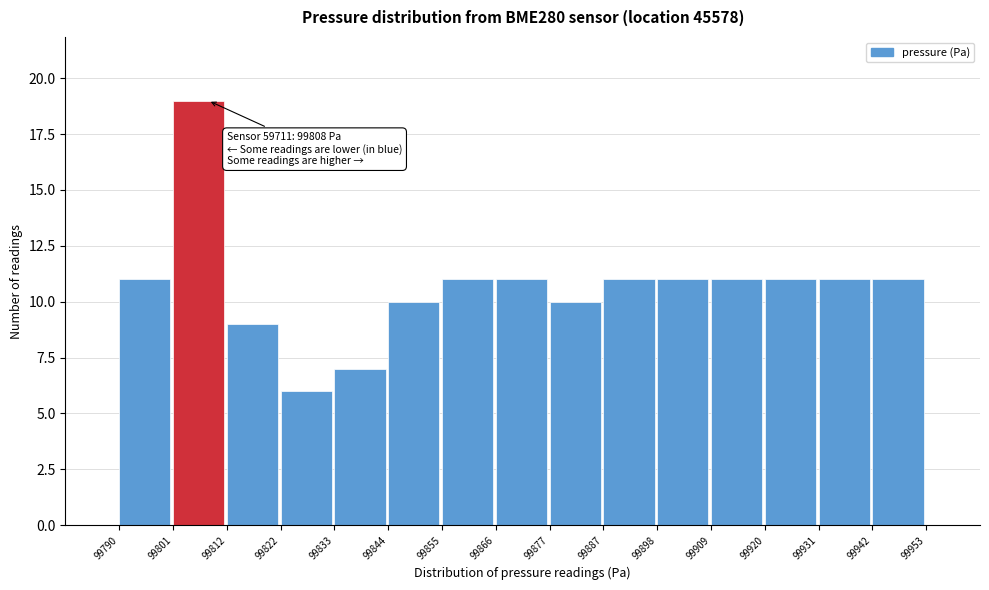

Which range on the x-axis has the tallest bar?

99801 to 99812